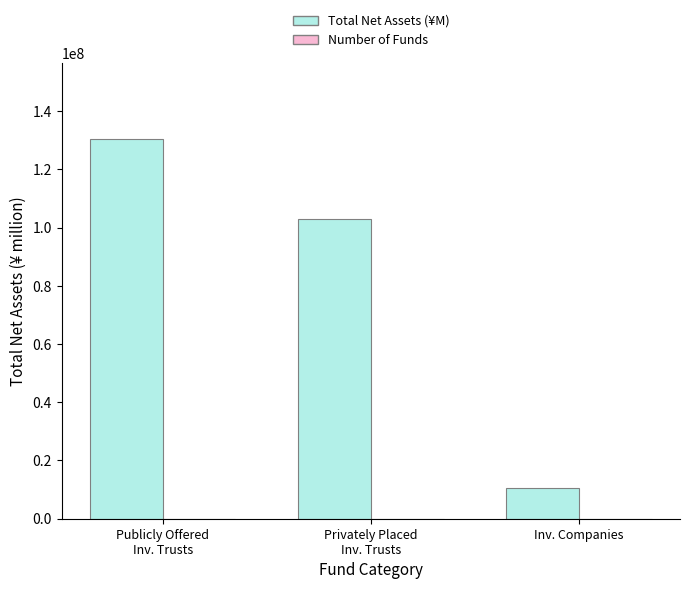

What is the maximum value shown in the chart?

130496104